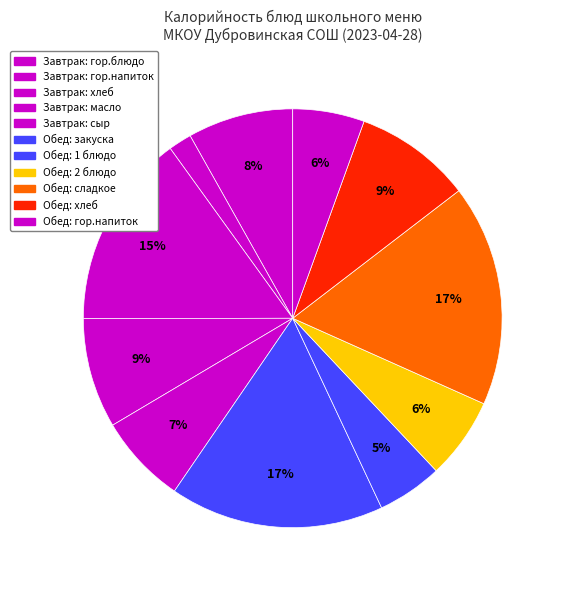

Count the number of slices in the pie.

11